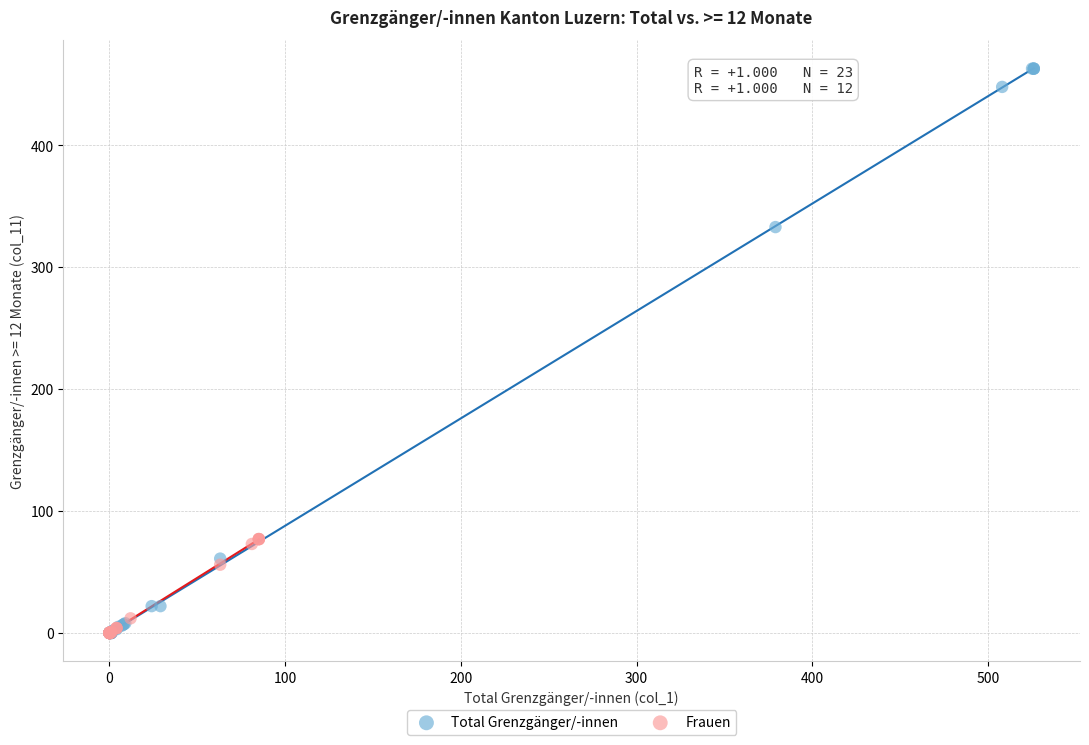

Which series has the largest Y range (max minus min)?

Total Grenzgänger/-innen